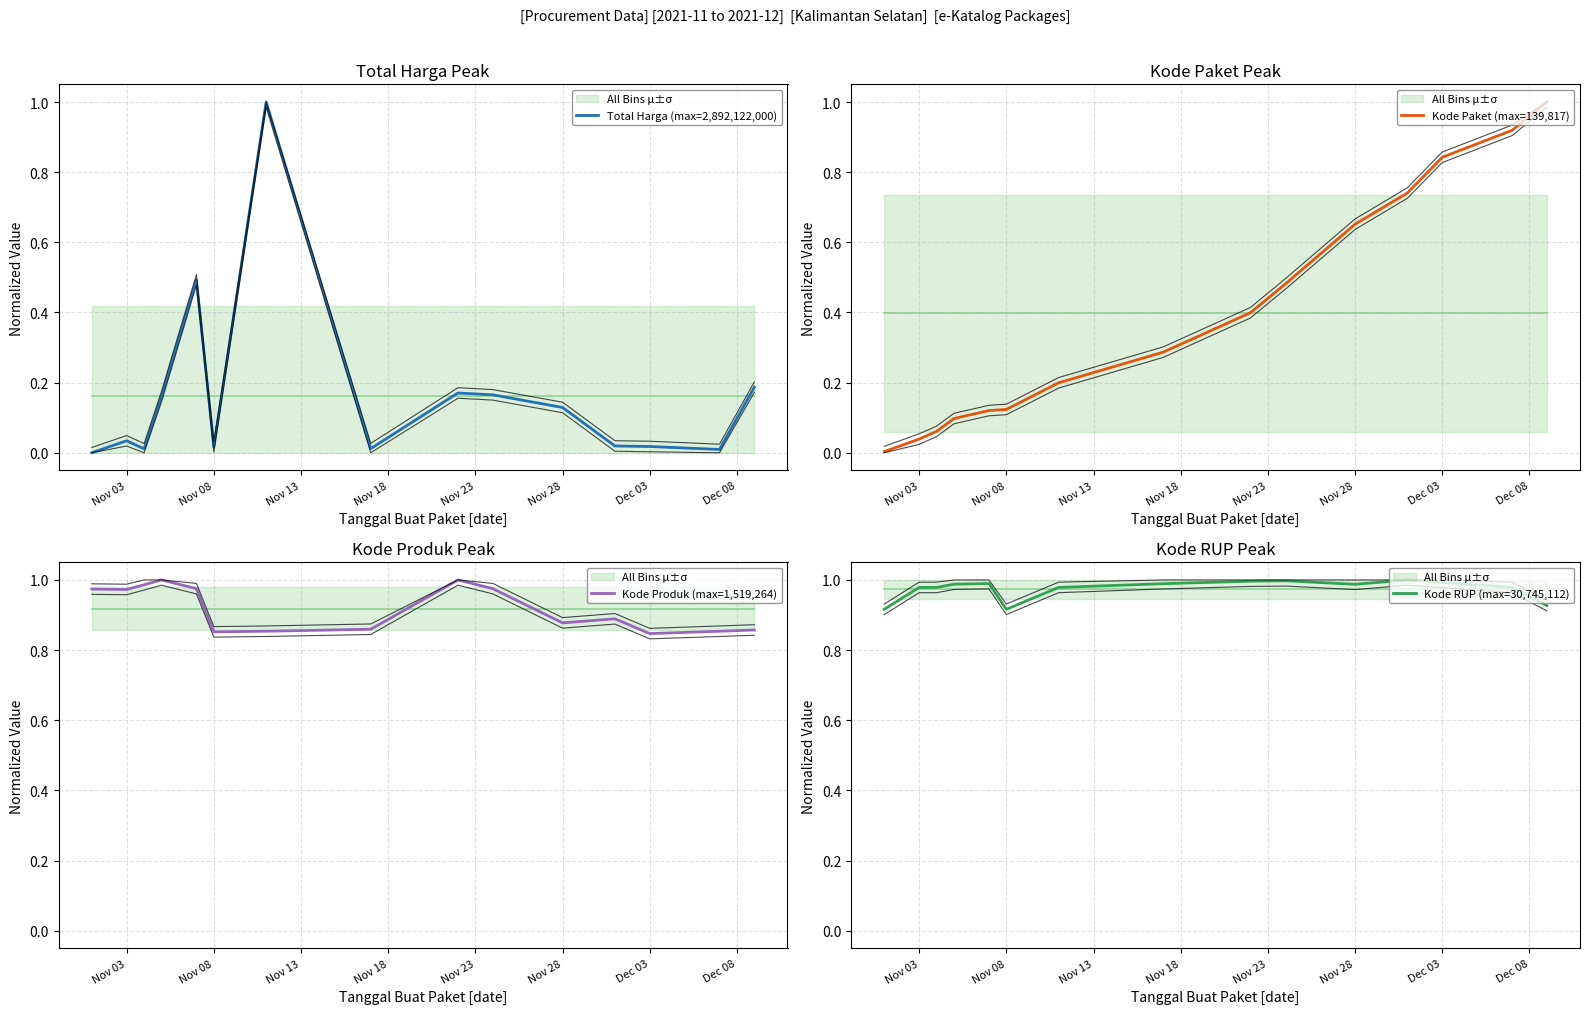

What are all the series names shown in the legend?

Total Harga (max=2,892,122,000), Kode Paket (max=139,817), Kode Produk (max=1,519,264), Kode RUP (max=30,745,112)